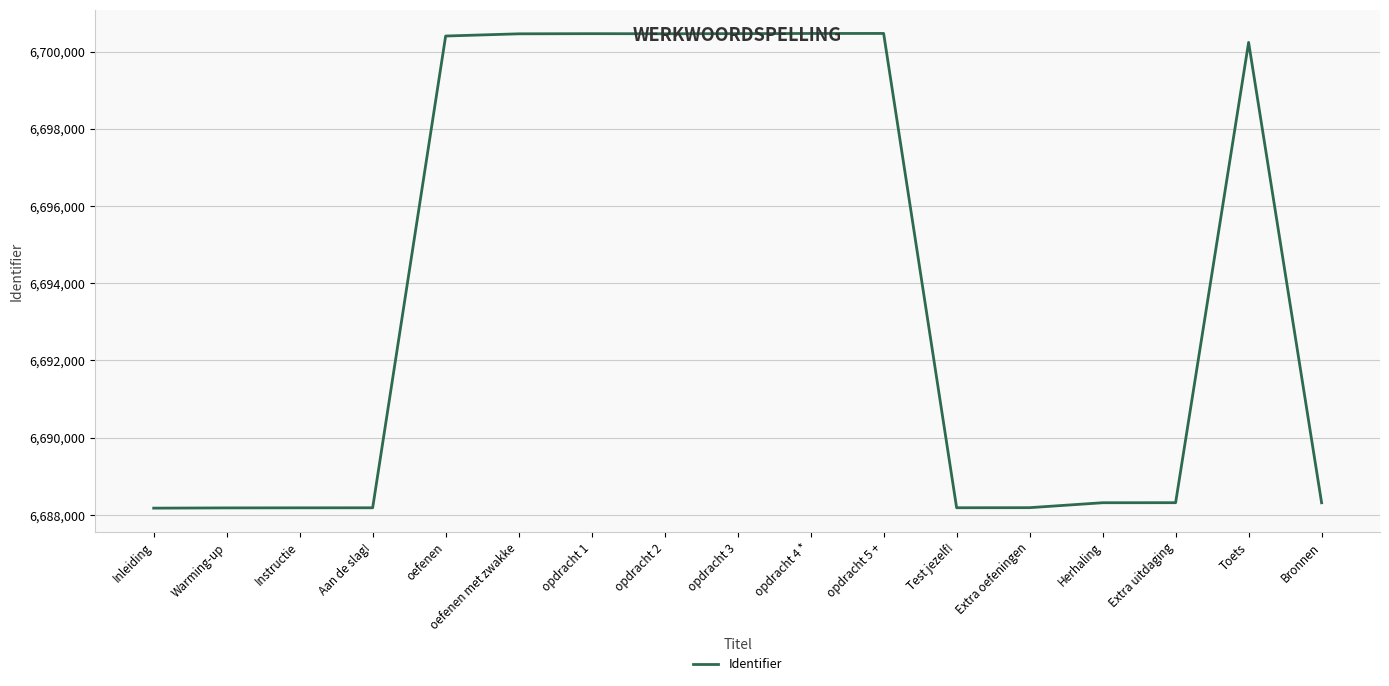

Is it true that the value at opdracht 1 is 11880352?

False